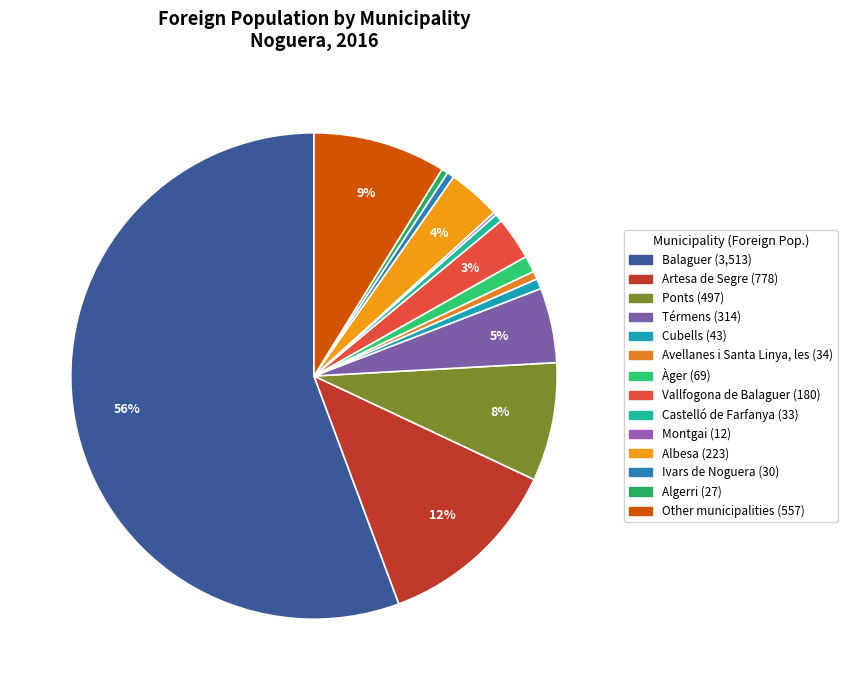

Which slice represents more than half of the pie?

Balaguer